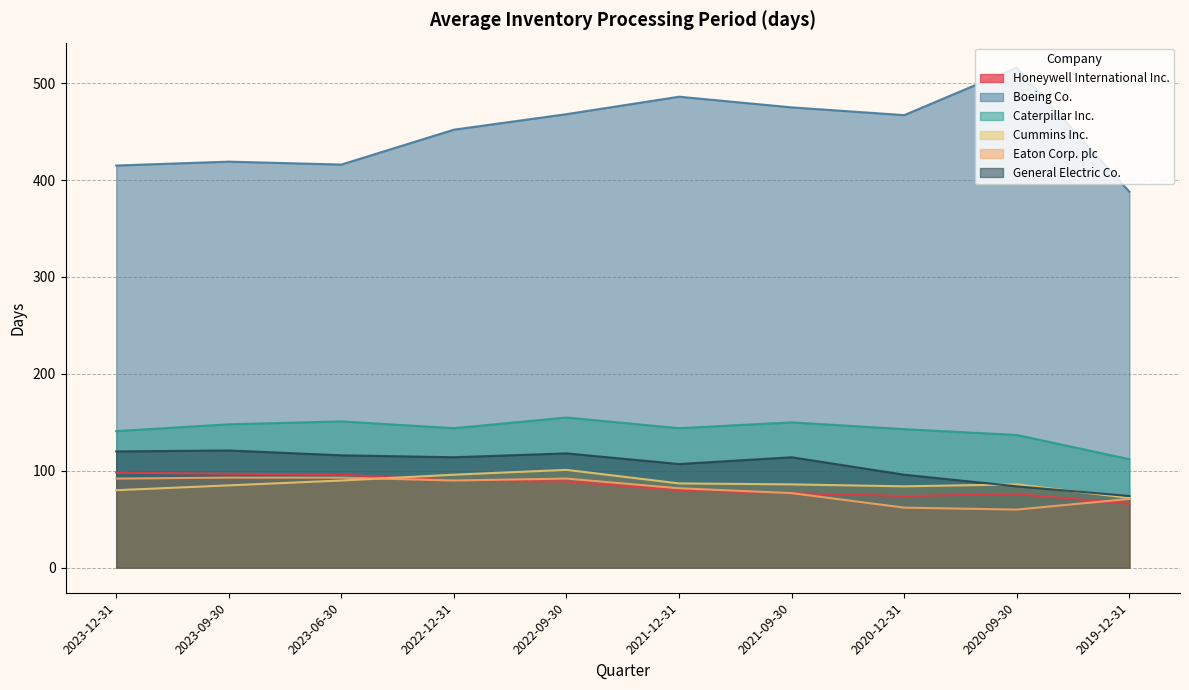

Does the chart display data point markers on the line(s)?

No